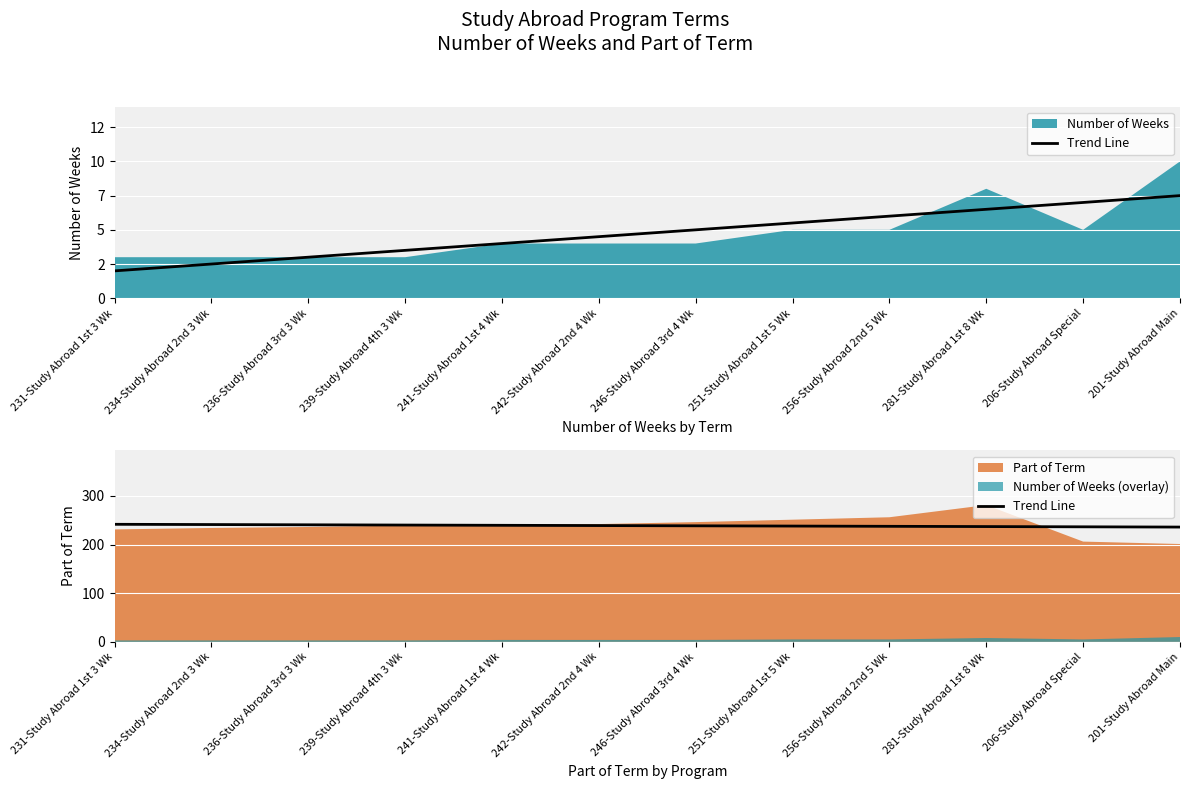

How many categories are shown in the chart?

12